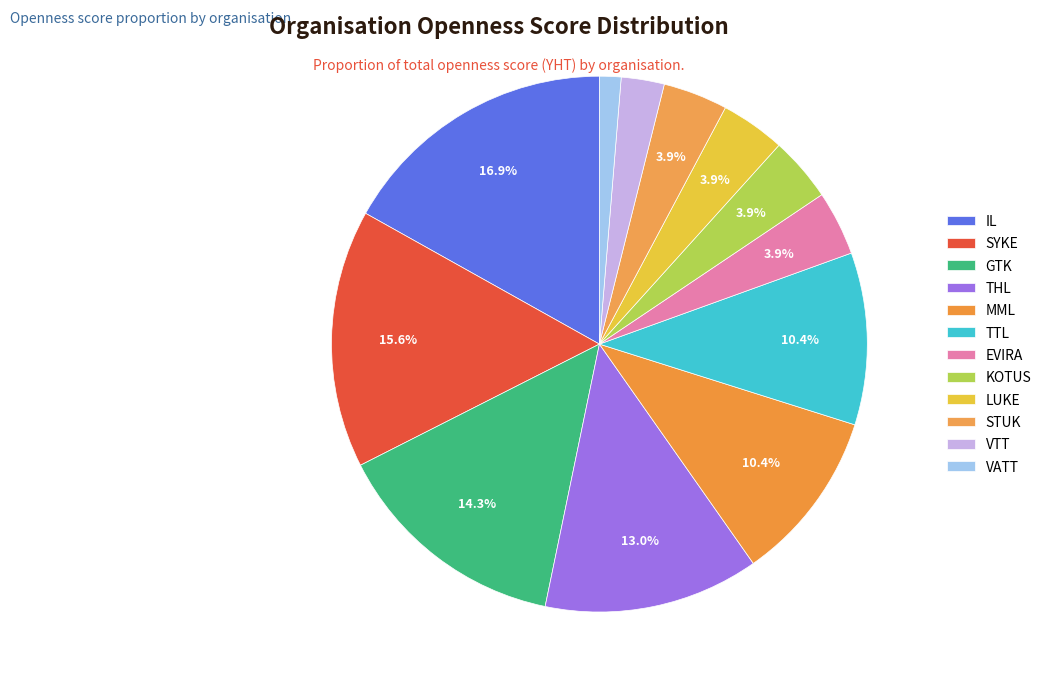

Is it true that THL is 5% of the pie?

False